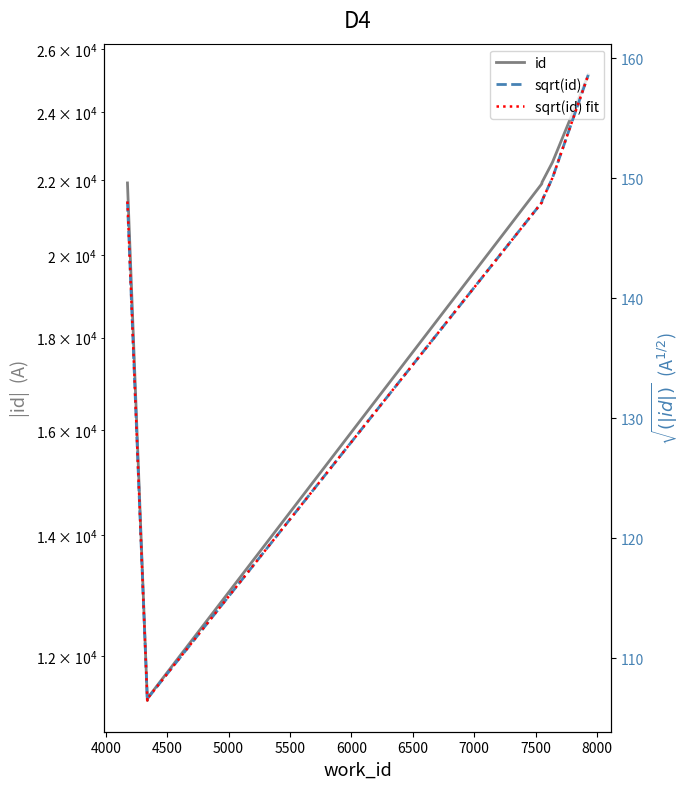

What is the sum of all id values?

201898.0